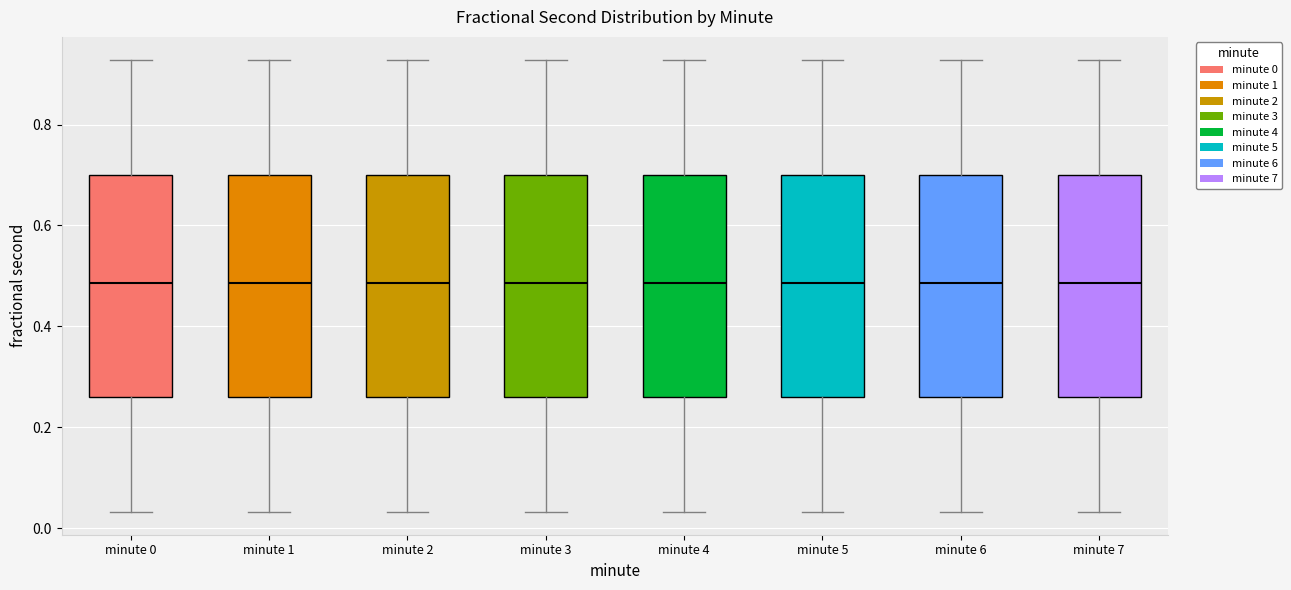

Reading left to right, read every box against the y-axis: the position of its median line, the range the box covers, and the ends of its whiskers. The values are not printed on the chart, so give them approximately, as read against the axis.

minute 0: median 0.48, box 0.26 to 0.70, whiskers 0.04 to 0.92
minute 1: median 0.48, box 0.26 to 0.70, whiskers 0.04 to 0.92
minute 2: median 0.48, box 0.26 to 0.70, whiskers 0.04 to 0.92
minute 3: median 0.48, box 0.26 to 0.70, whiskers 0.04 to 0.92
minute 4: median 0.48, box 0.26 to 0.70, whiskers 0.04 to 0.92
minute 5: median 0.48, box 0.26 to 0.70, whiskers 0.04 to 0.92
minute 6: median 0.48, box 0.26 to 0.70, whiskers 0.04 to 0.92
minute 7: median 0.48, box 0.26 to 0.70, whiskers 0.04 to 0.92